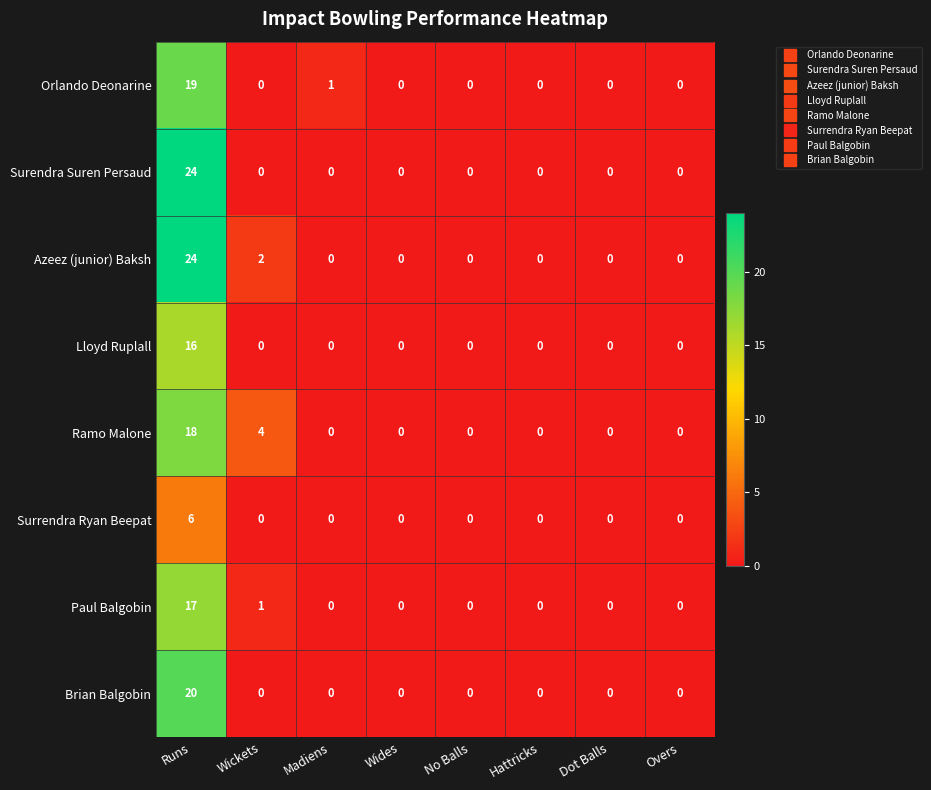

Which series changed the most between Wickets and Madiens?

Ramo Malone